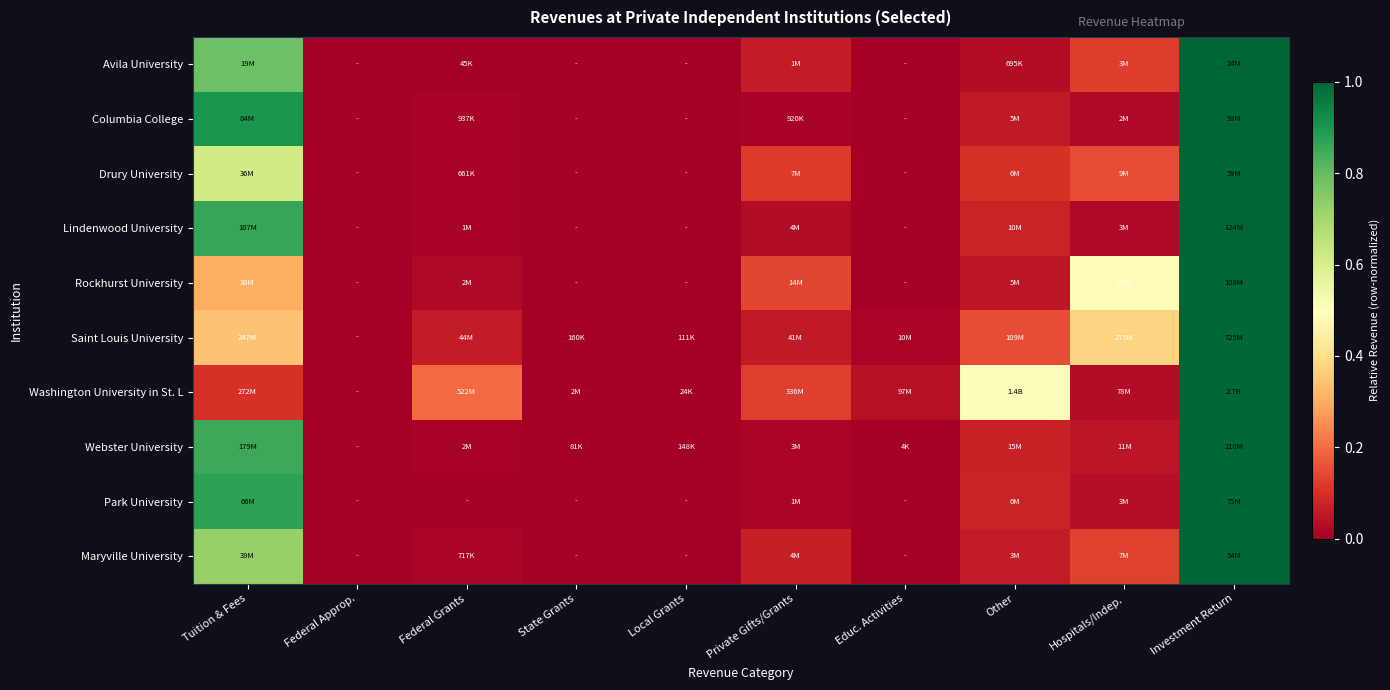

Which category has the highest value across all series?

Investment Return